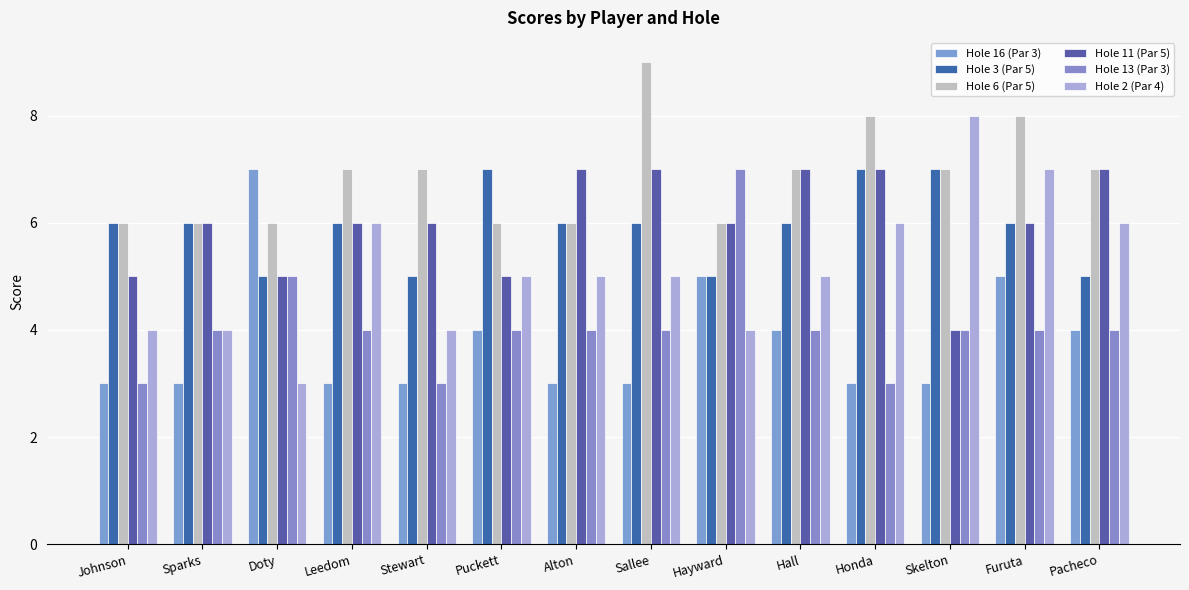

List the series in order of their peak value, highest first.

Hole 6 (Par 5), Hole 2 (Par 4), Hole 16 (Par 3), Hole 3 (Par 5), Hole 11 (Par 5), Hole 13 (Par 3)